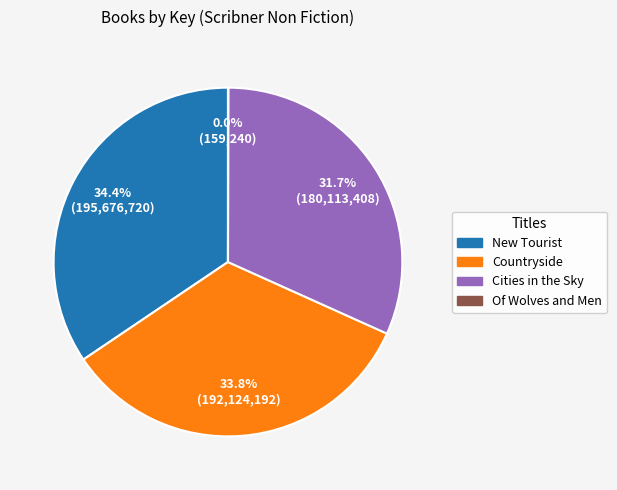

Does New Tourist represent more than half of the total?

No